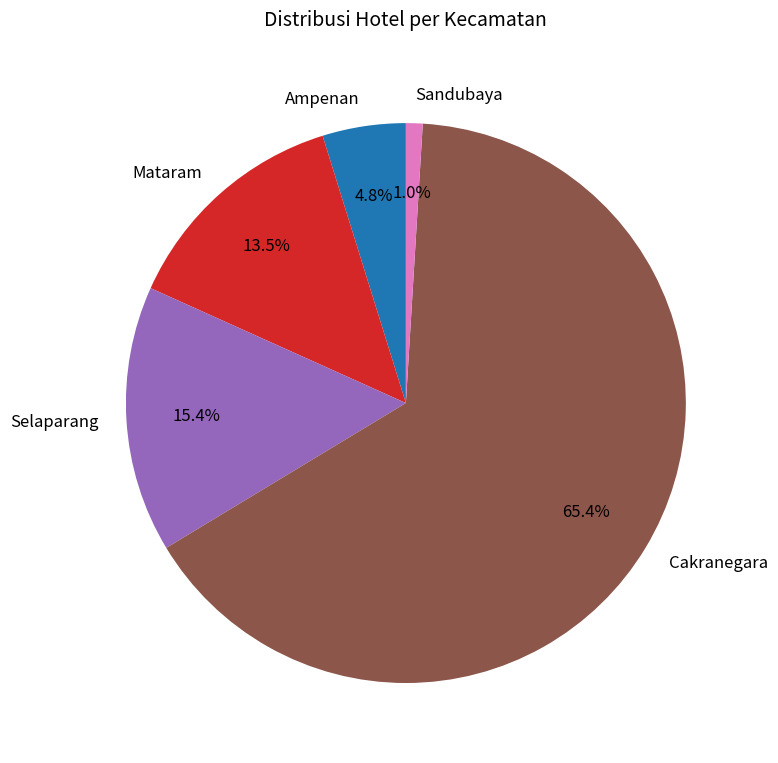

To the nearest percent, what portion does Selaparang represent?

15%